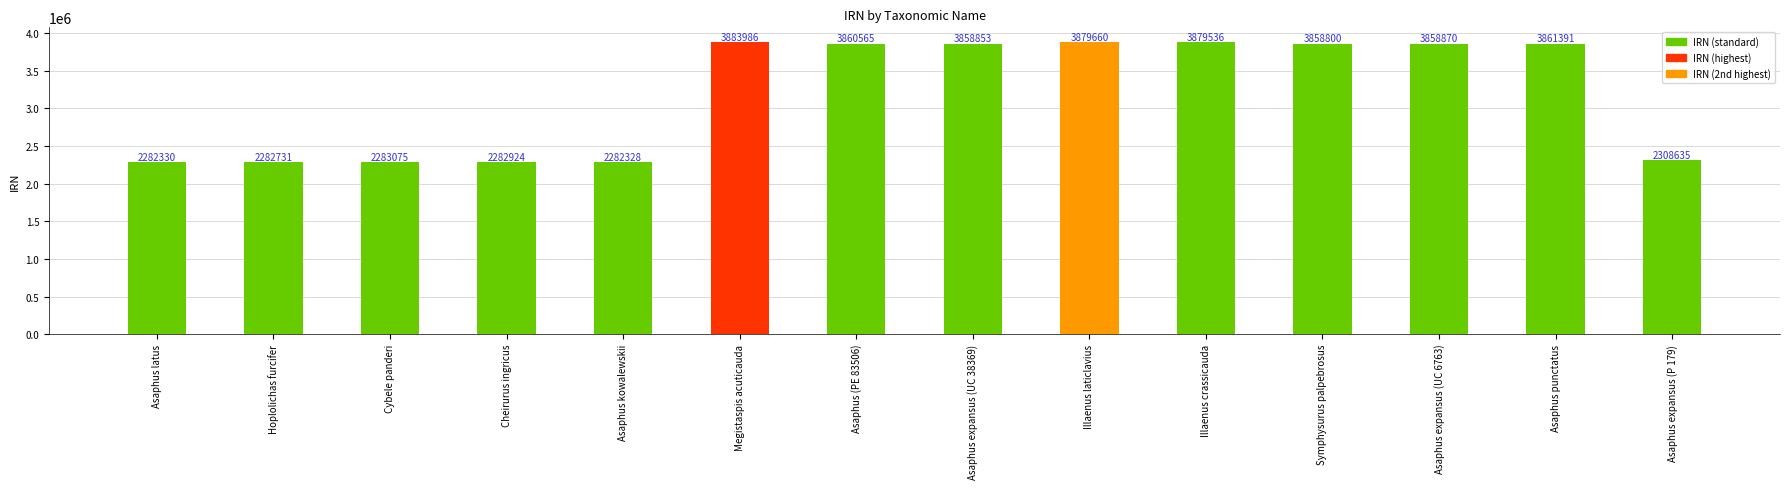

Reading left to right, what are all the values shown in this chart?

Asaphus latus=2282330	Hoplolichas furcifer=2282731	Cybele panderi=2283075	Cheirurus ingricus=2282924	Asaphus kowalewskii=2282328	Megistaspis acuticauda=3883986	Asaphus (PE 83506)=3860565	Asaphus expansus (UC 38369)=3858853	Illaenus laticlavius=3879660	Illaenus crassicauda=3879536	Symphysurus palpebrosus=3858800	Asaphus expansus (UC 6763)=3858870	Asaphus punctatus=3861391	Asaphus expansus (P 179)=2308635